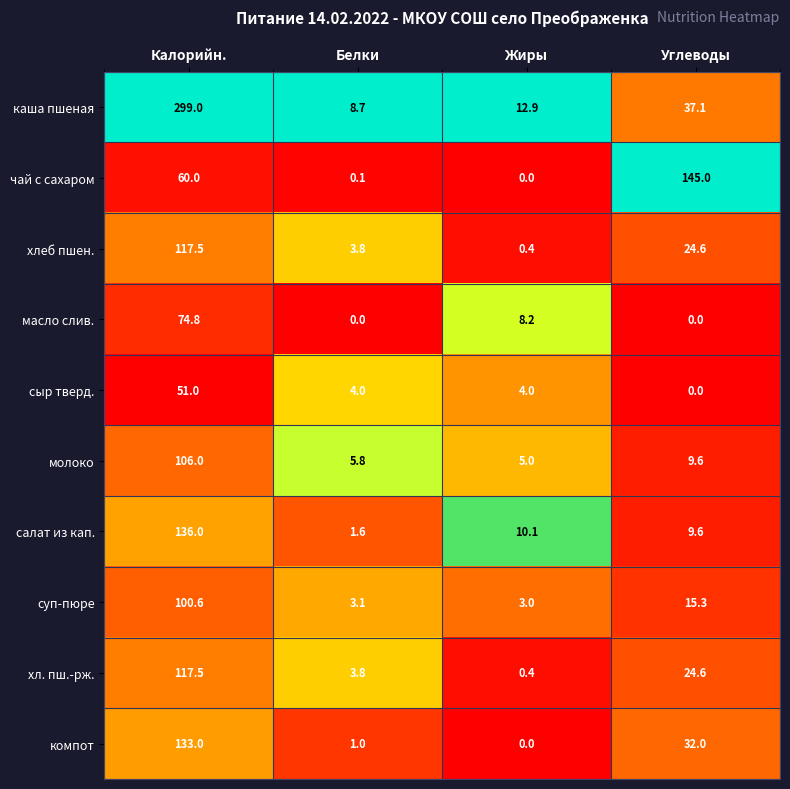

How many data points in хлеб пшен. are above 24?

2